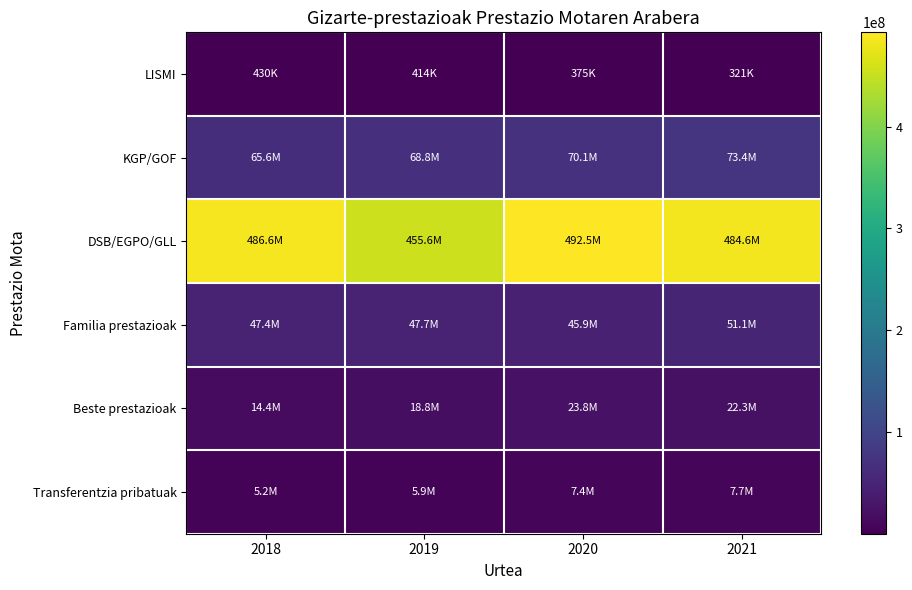

Reading left to right, list all the values displayed in this chart.

LISMI: 2018=430242	2019=414018	2020=375317	2021=321330
KGP/GOF: 2018=65626973	2019=68846340	2020=70107384	2021=73393307
DSB/EGPO/GLL: 2018=486558370	2019=455603814	2020=492529159	2021=484583064
Familia prestazioak: 2018=47396958	2019=47682344	2020=45888368	2021=51055934
Beste prestazioak: 2018=14356731	2019=18760825	2020=23829680	2021=22302786
Transferentzia pribatuak: 2018=5224840	2019=5885948	2020=7350561	2021=7675850